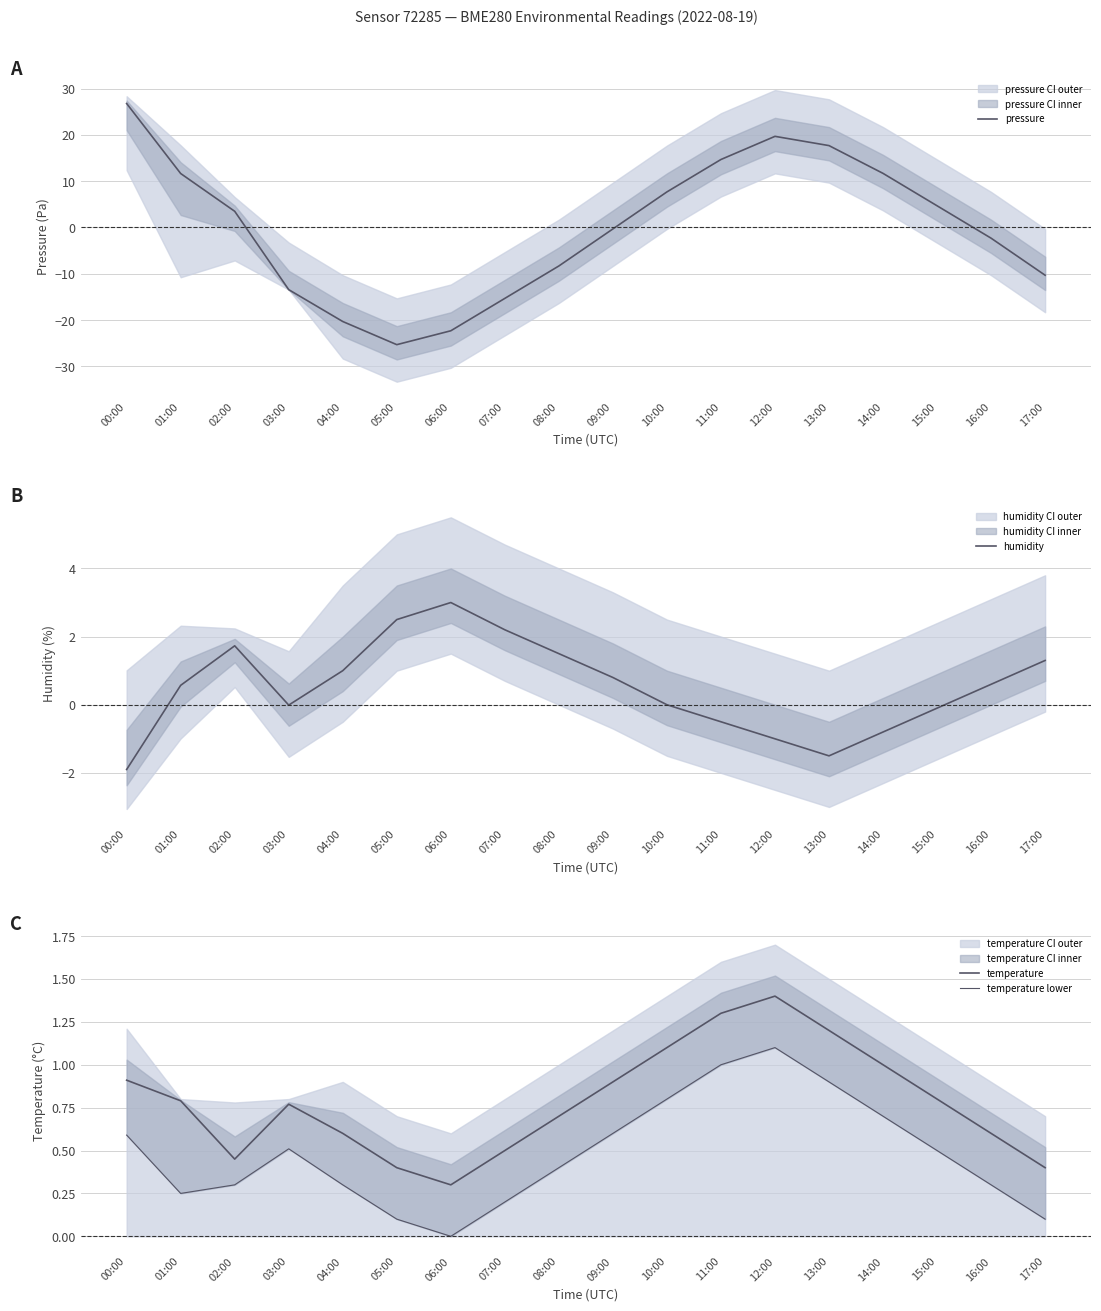

True or false: temperature lower and temperature cross at least once.

False